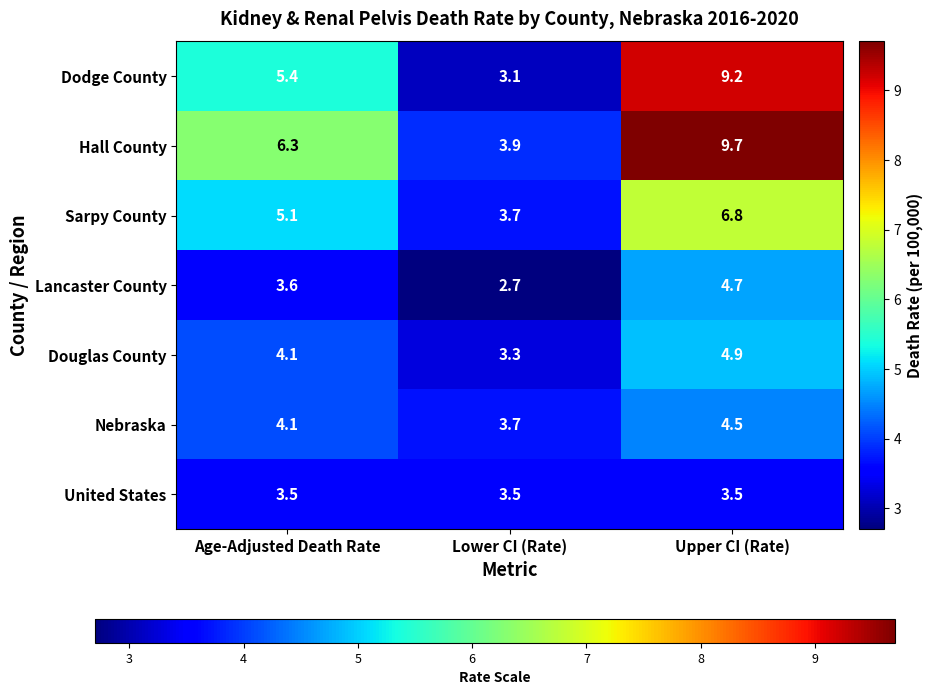

Reading right to left, extract all data points from this chart.

Dodge County: Upper CI (Rate)=9.2	Lower CI (Rate)=3.1	Age-Adjusted Death Rate=5.4
Hall County: Upper CI (Rate)=9.7	Lower CI (Rate)=3.9	Age-Adjusted Death Rate=6.3
Sarpy County: Upper CI (Rate)=6.8	Lower CI (Rate)=3.7	Age-Adjusted Death Rate=5.1
Lancaster County: Upper CI (Rate)=4.7	Lower CI (Rate)=2.7	Age-Adjusted Death Rate=3.6
Douglas County: Upper CI (Rate)=4.9	Lower CI (Rate)=3.3	Age-Adjusted Death Rate=4.1
Nebraska: Upper CI (Rate)=4.5	Lower CI (Rate)=3.7	Age-Adjusted Death Rate=4.1
United States: Upper CI (Rate)=3.5	Lower CI (Rate)=3.5	Age-Adjusted Death Rate=3.5